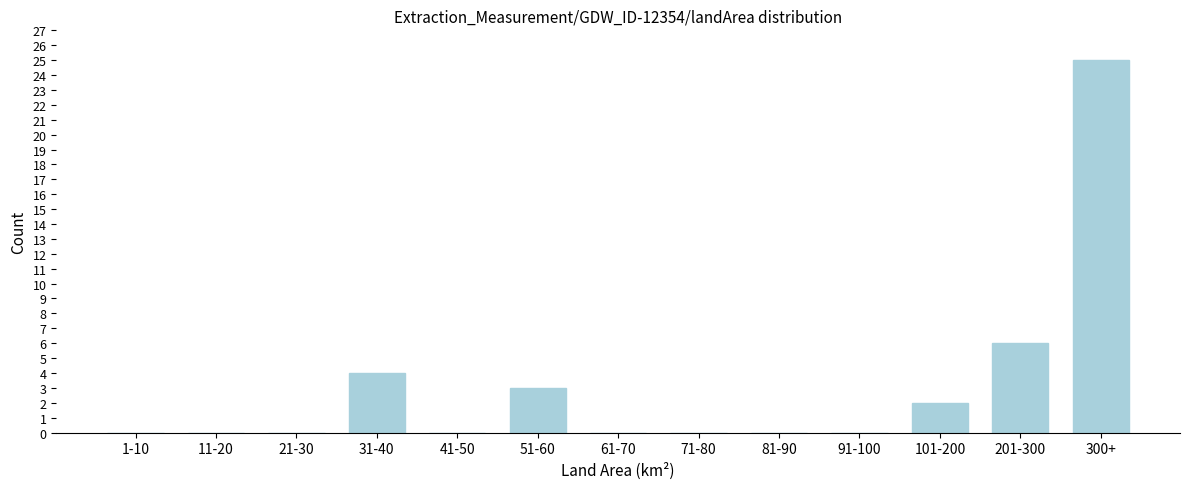

Reading left to right, transcribe all the data shown in this chart.

1-10=0	11-20=0	21-30=0	31-40=4	41-50=0	51-60=3	61-70=0	71-80=0	81-90=0	91-100=0	101-200=2	201-300=6	300+=25